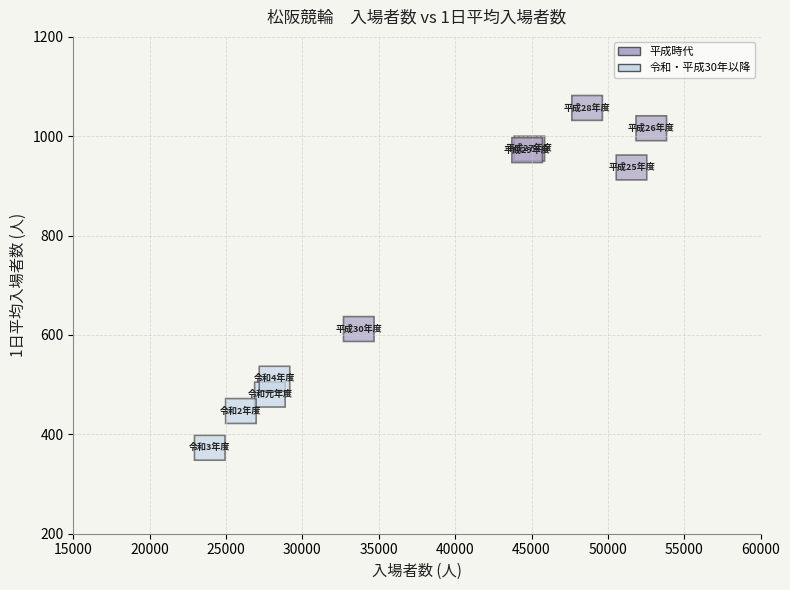

What Y value in the scatter plot is closest to 715?

612.0